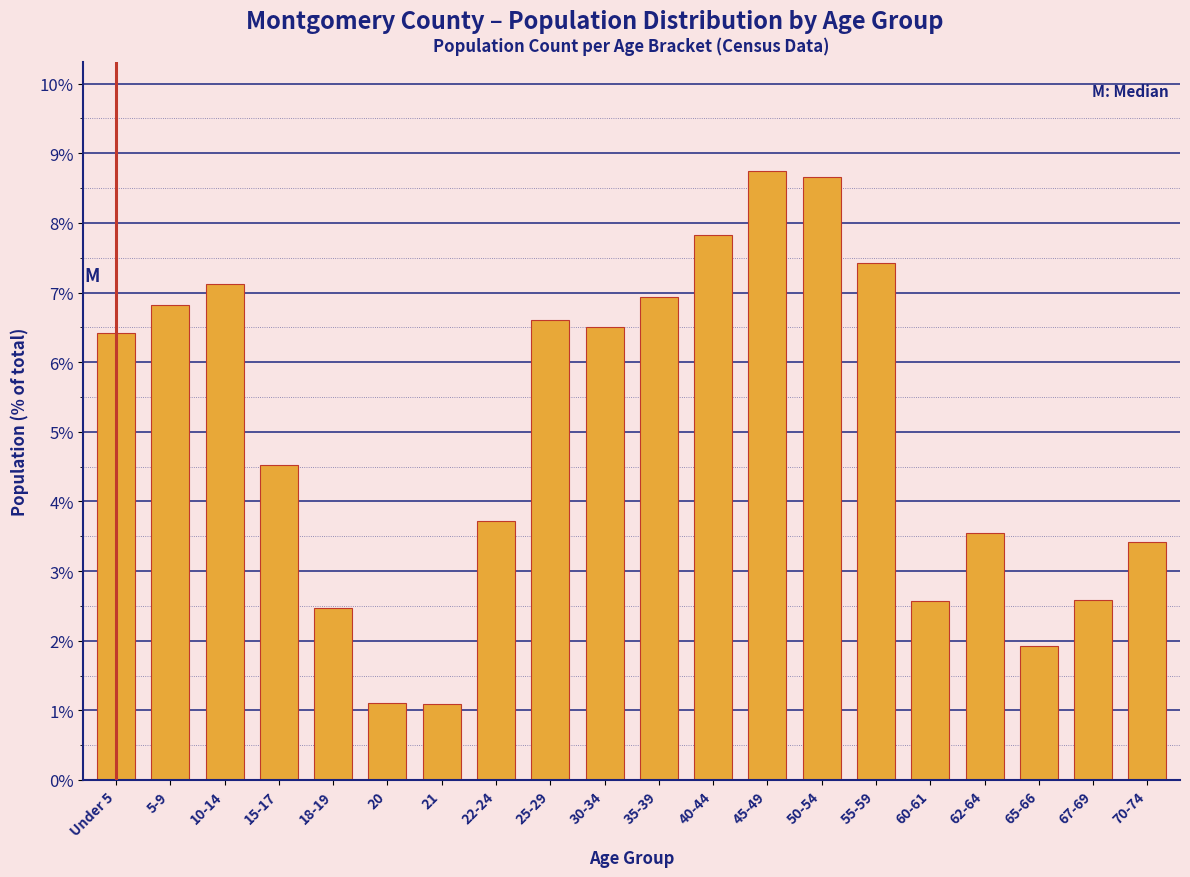

Reading left to right, list all the values displayed in this chart.

Under 5=6.4	5-9=6.8	10-14=7.1	15-17=4.5	18-19=2.5	20=1.1	21=1.1	22-24=3.7	25-29=6.6	30-34=6.5	35-39=6.9	40-44=7.8	45-49=8.7	50-54=8.7	55-59=7.4	60-61=2.6	62-64=3.6	65-66=1.9	67-69=2.6	70-74=3.4